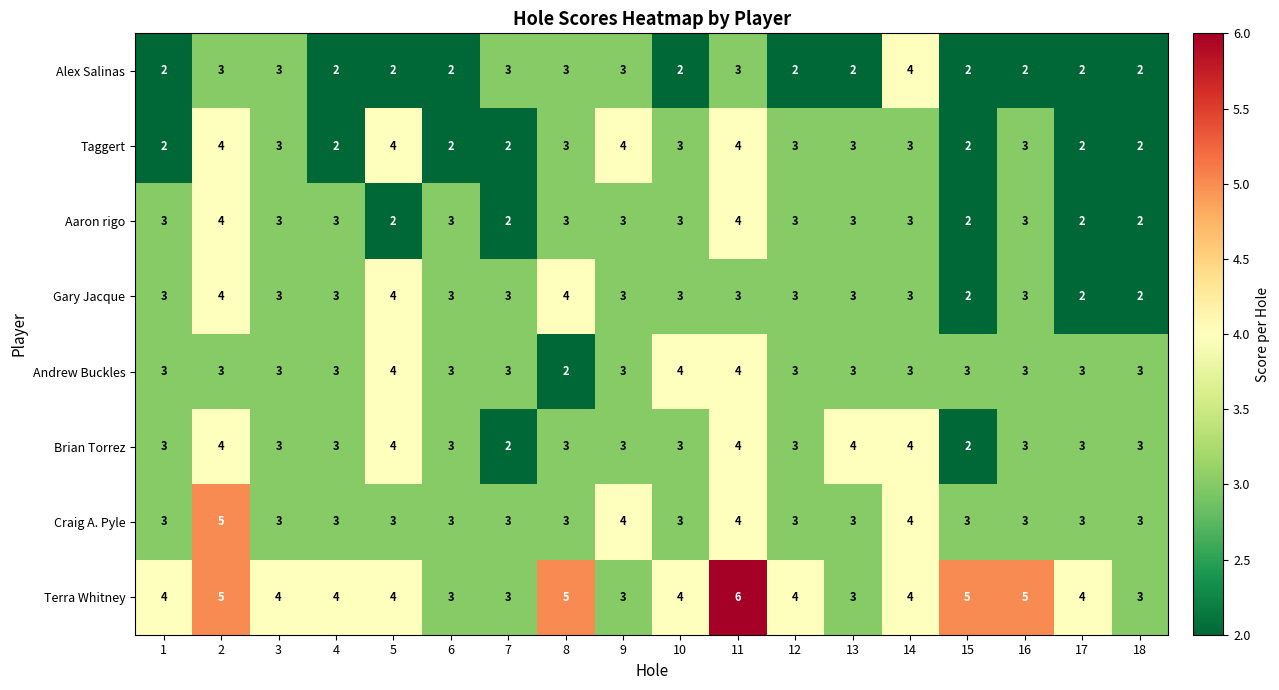

What is the smallest value displayed?

2